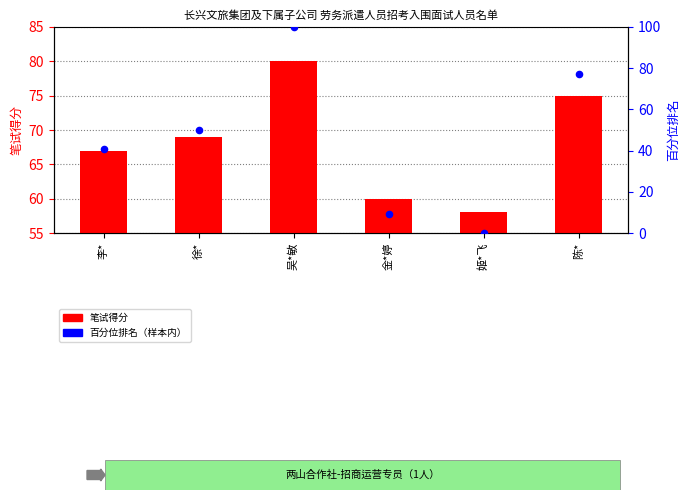

Which series has the largest total across all categories?

笔试得分